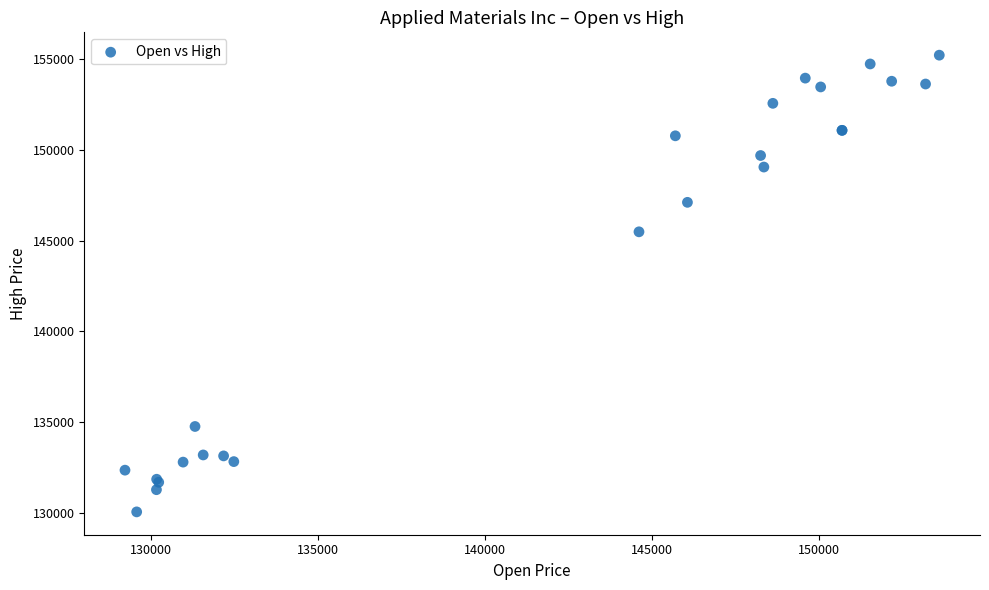

What Y value in the scatter plot is closest to 142638?

145490